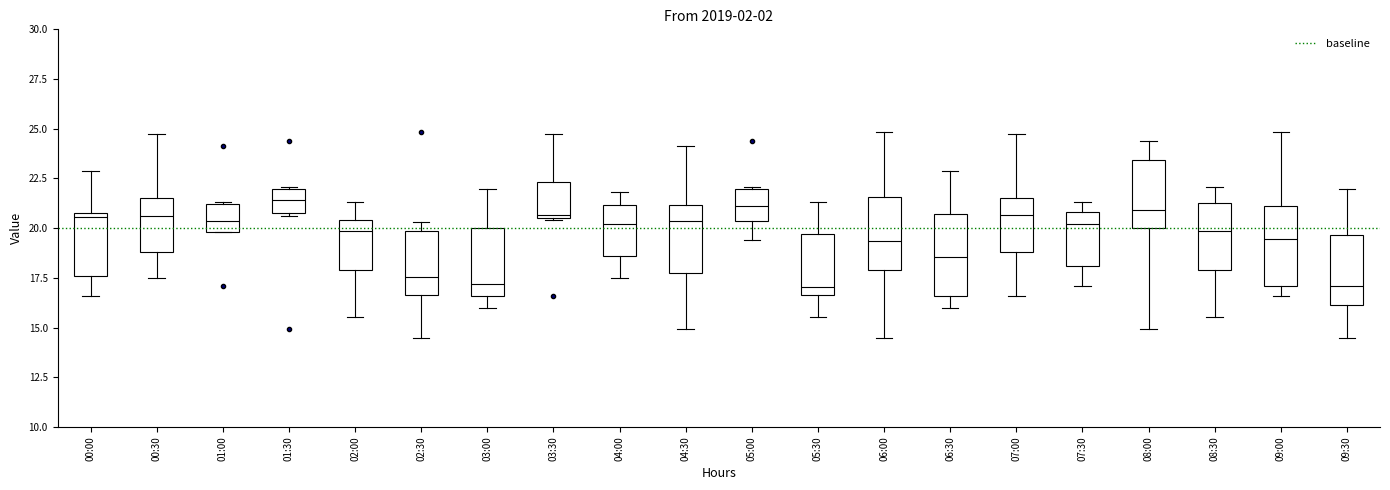

Reading left to right, read every box against the y-axis: the position of its median line, the range the box covers, and the ends of its whiskers. The values are not printed on the chart, so give them approximately, as read against the axis.

00:00: median 20.5, box 17.5 to 21.0, whiskers 16.5 to 23.0
00:30: median 20.5, box 19.0 to 21.5, whiskers 17.5 to 24.5
01:00: median 20.5, box 20.0 to 21.0, whiskers 20.0 to 21.5
01:30: median 21.5, box 21.0 to 22.0, whiskers 20.5 to 22.0
02:00: median 20.0, box 18.0 to 20.5, whiskers 15.5 to 21.5
02:30: median 17.5, box 16.5 to 20.0, whiskers 14.5 to 20.5
03:00: median 17.0, box 16.5 to 20.0, whiskers 16.0 to 22.0
03:30: median 20.5 (just above the box's lower edge), box 20.5 to 22.5, whiskers 20.5 to 24.5
04:00: median 20.0, box 18.5 to 21.0, whiskers 17.5 to 22.0
04:30: median 20.5, box 18.0 to 21.0, whiskers 15.0 to 24.0
05:00: median 21.0, box 20.5 to 22.0, whiskers 19.5 to 22.0
05:30: median 17.0, box 16.5 to 19.5, whiskers 15.5 to 21.5
06:00: median 19.5, box 18.0 to 21.5, whiskers 14.5 to 25.0
06:30: median 18.5, box 16.5 to 20.5, whiskers 16.0 to 23.0
07:00: median 20.5, box 19.0 to 21.5, whiskers 16.5 to 24.5
07:30: median 20.0, box 18.0 to 21.0, whiskers 17.0 to 21.5
08:00: median 21.0, box 20.0 to 23.5, whiskers 15.0 to 24.5
08:30: median 20.0, box 18.0 to 21.5, whiskers 15.5 to 22.0
09:00: median 19.5, box 17.0 to 21.0, whiskers 16.5 to 25.0
09:30: median 17.0, box 16.0 to 19.5, whiskers 14.5 to 22.0